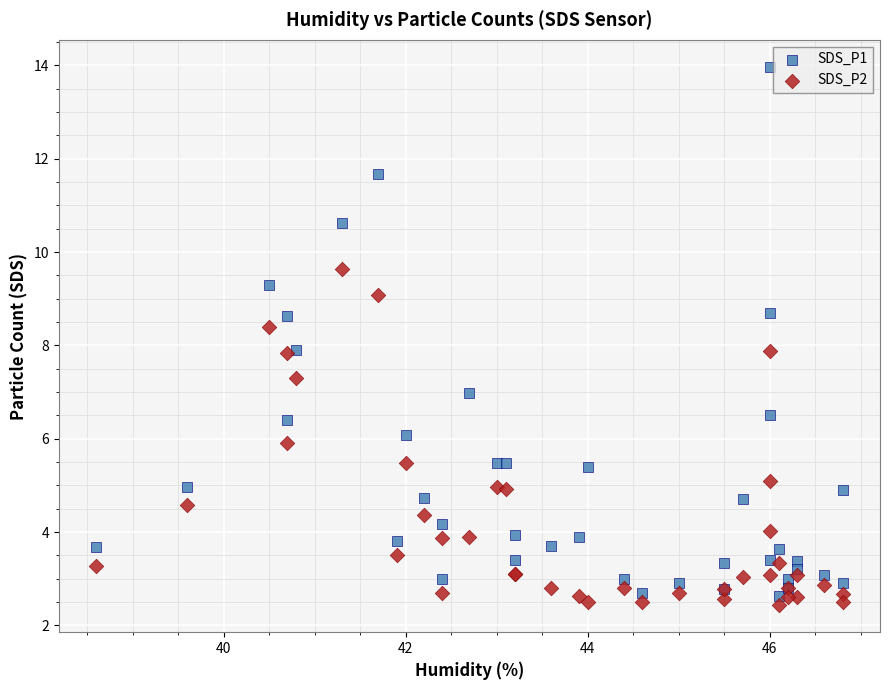

What are all the series names shown in the legend?

SDS_P1, SDS_P2